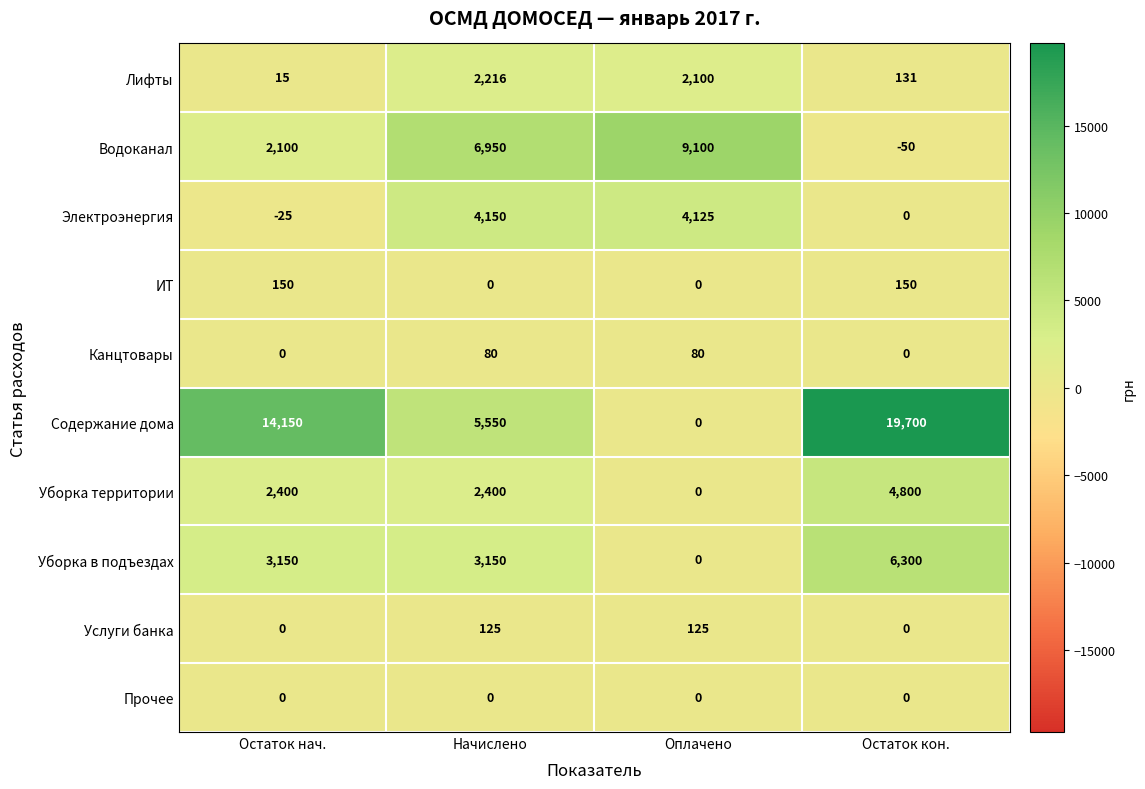

How many series are shown in this chart?

10